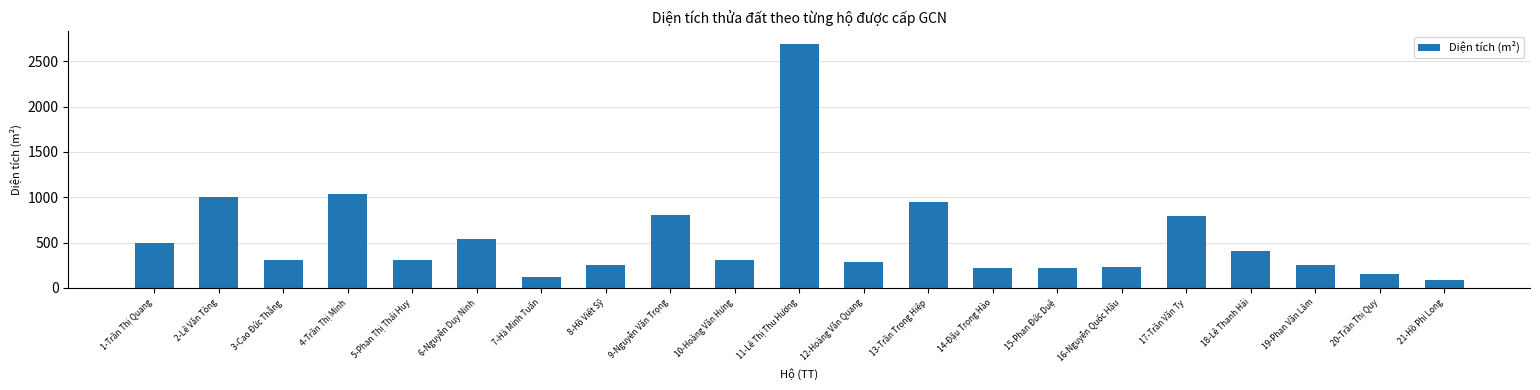

How many bars are there in total?

21